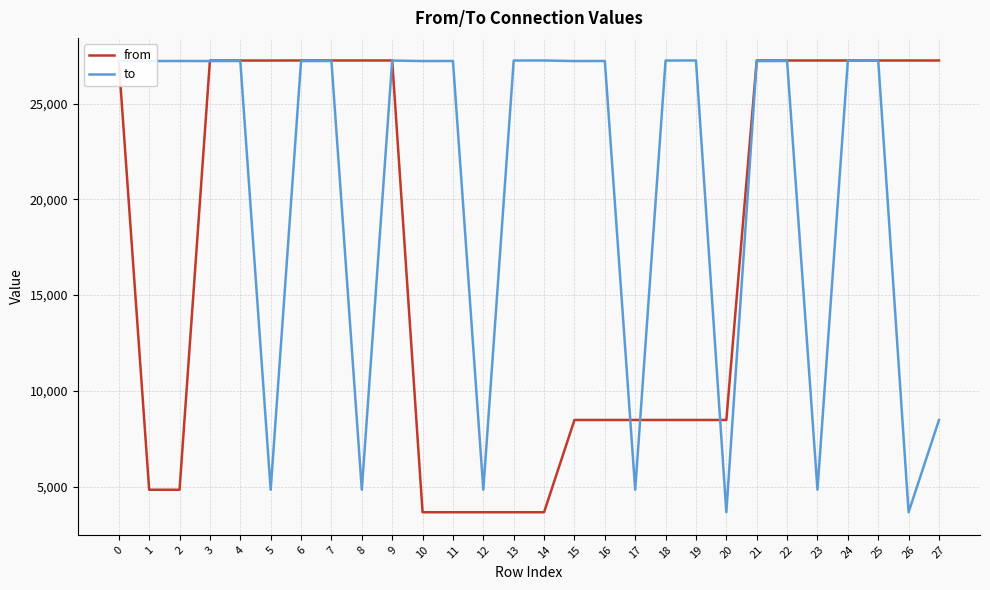

Rank the series by their average value, from highest to lowest.

to, from